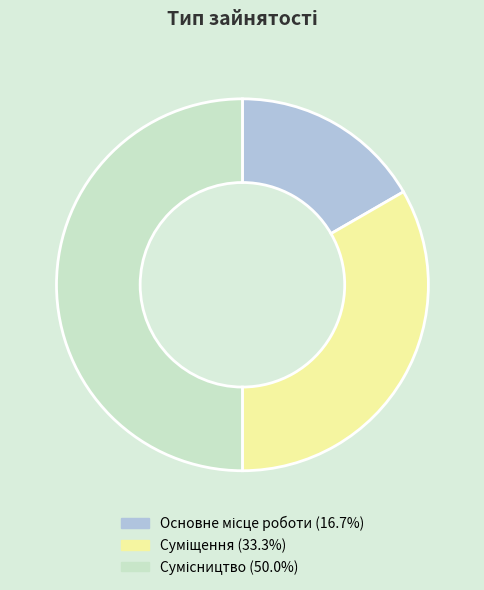

Rank the categories by value from lowest to highest.

Основне місце роботи, Суміщення, Сумісництво